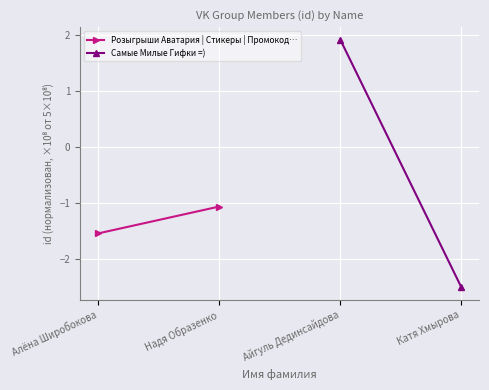

Which category has the highest value in the Розыгрыши Аватария | Стикеры | Промокод… series?

Надя Образенко